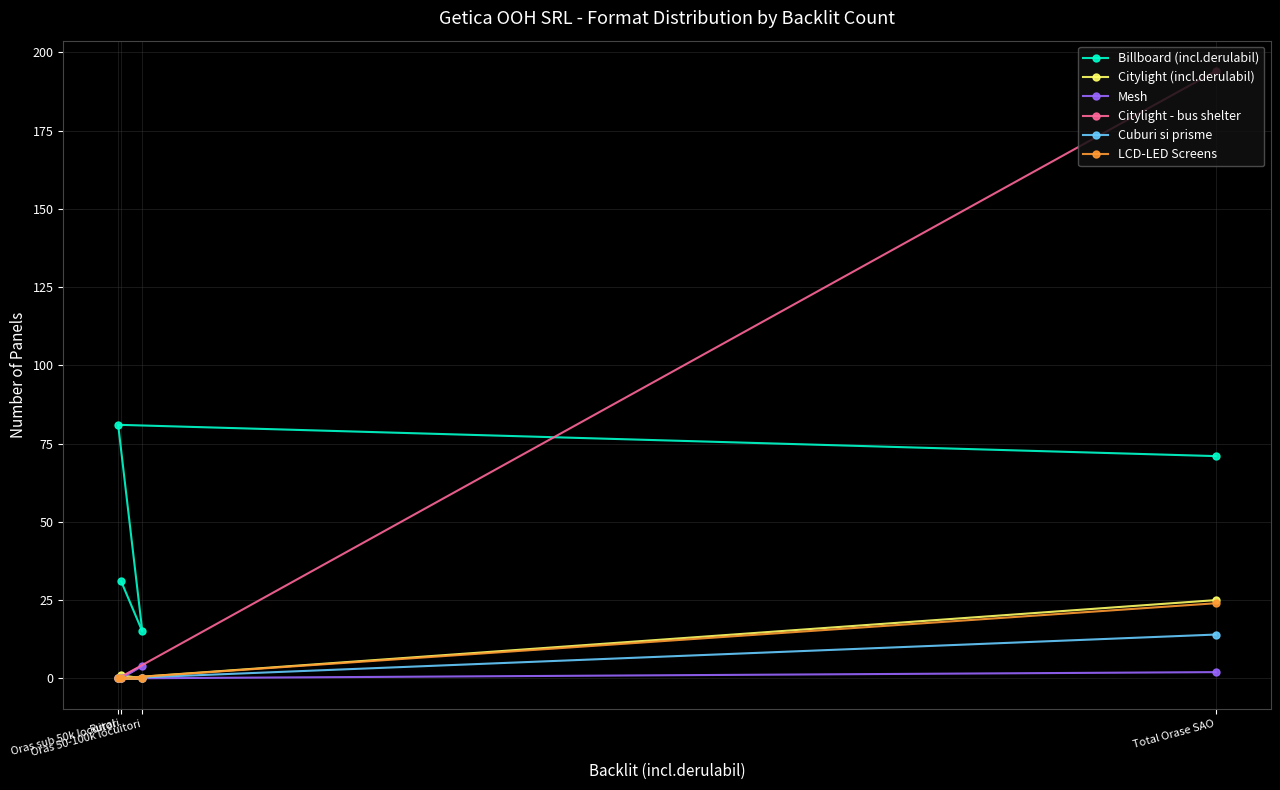

What is the greatest value displayed?

194